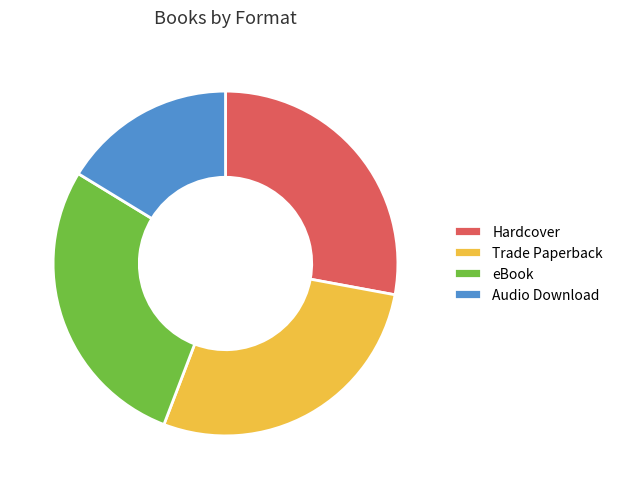

Is Hardcover the majority of the pie?

No